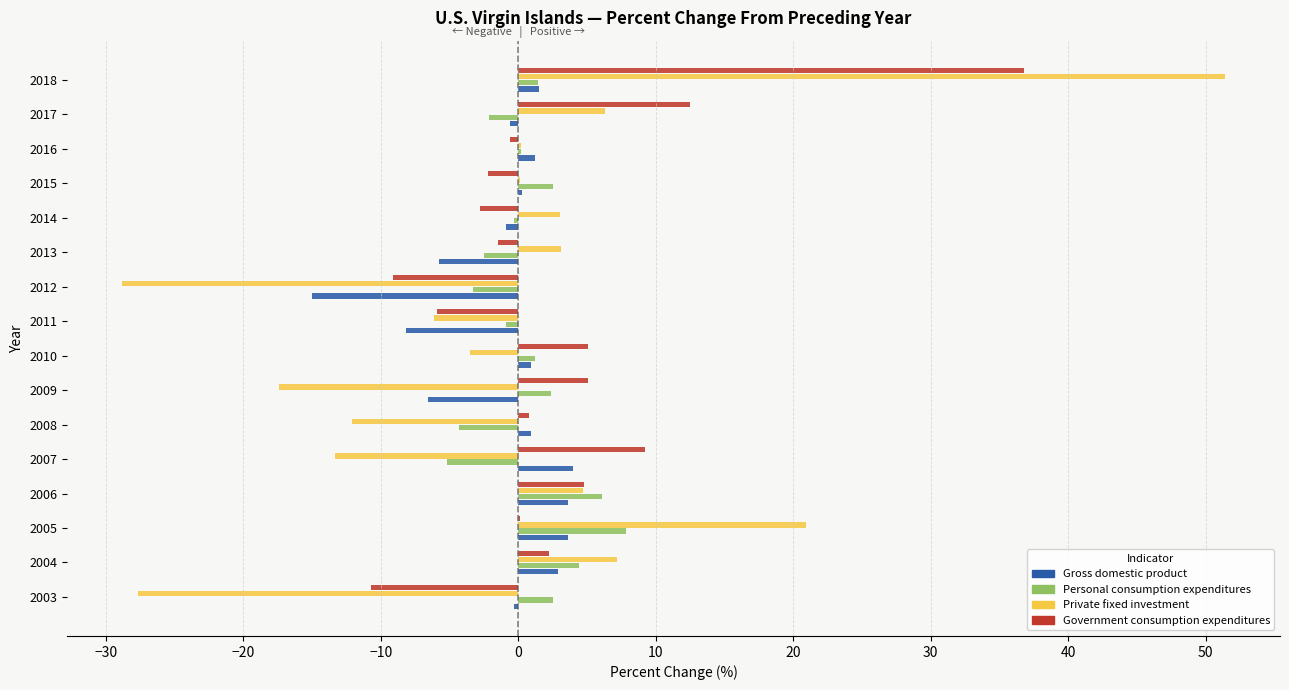

Are the bars grouped side by side (vs. stacked)?

Yes